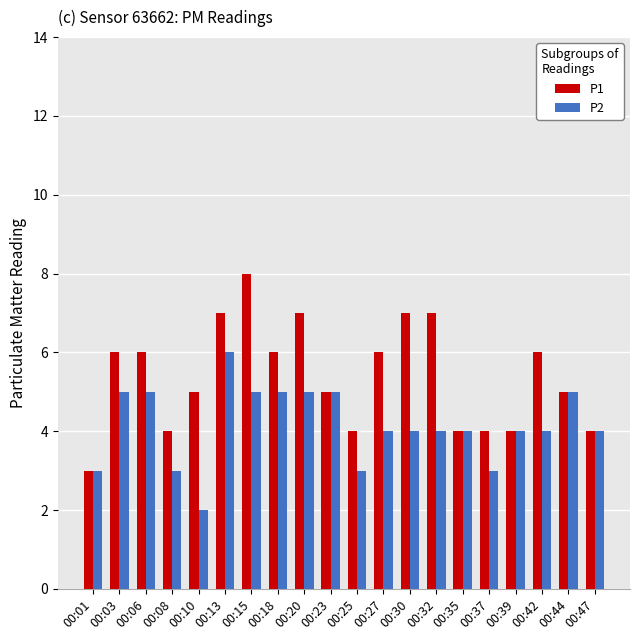

What are all the series names shown in the legend?

P1, P2